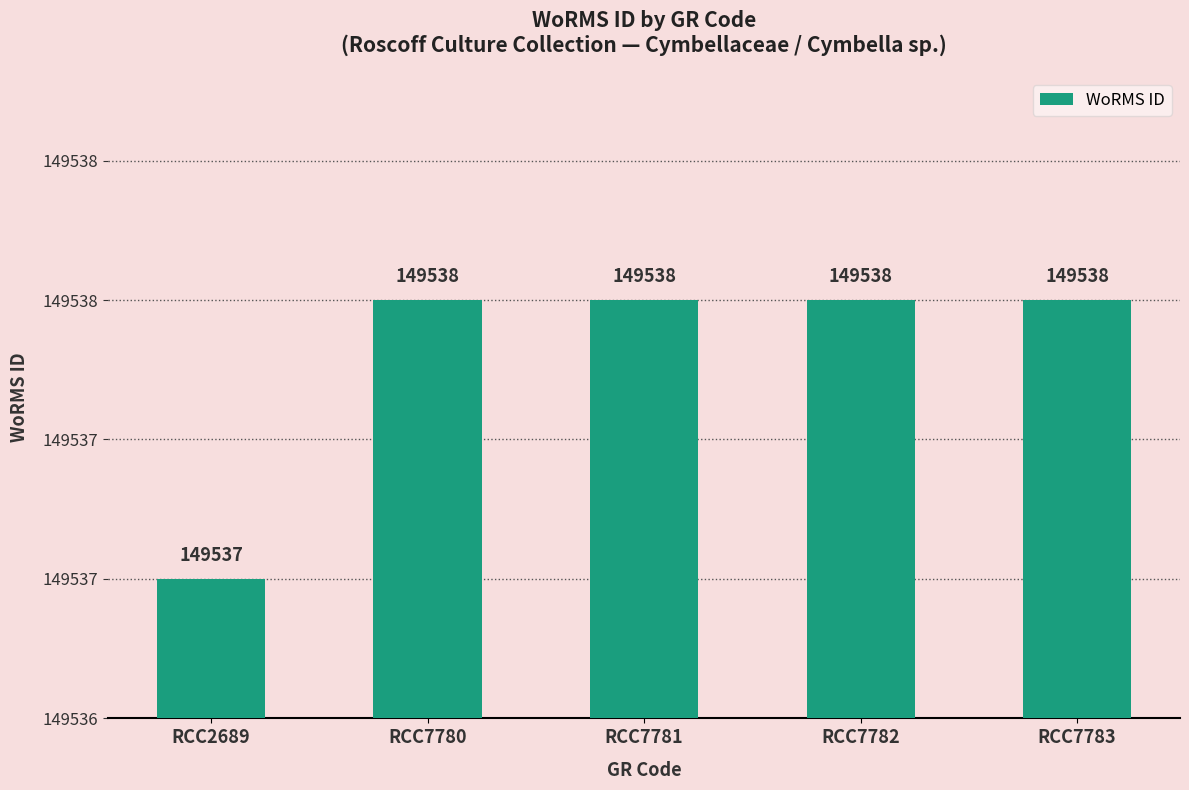

The chart shows a value of 203206 at RCC2689. True or false?

False